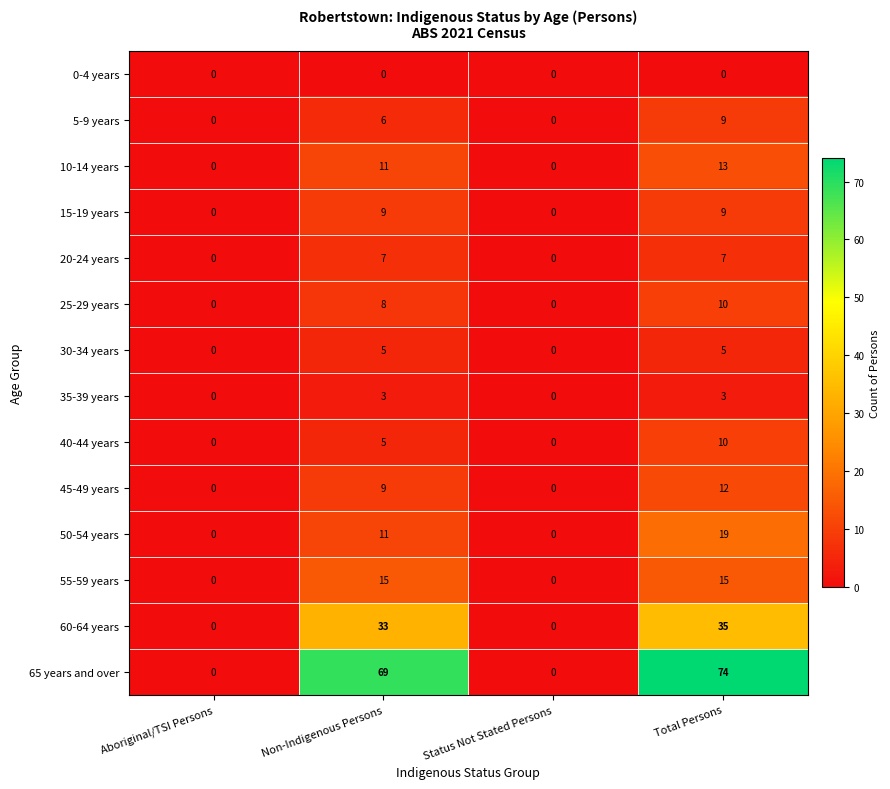

What is the difference between the highest and lowest values at Total Persons?

74